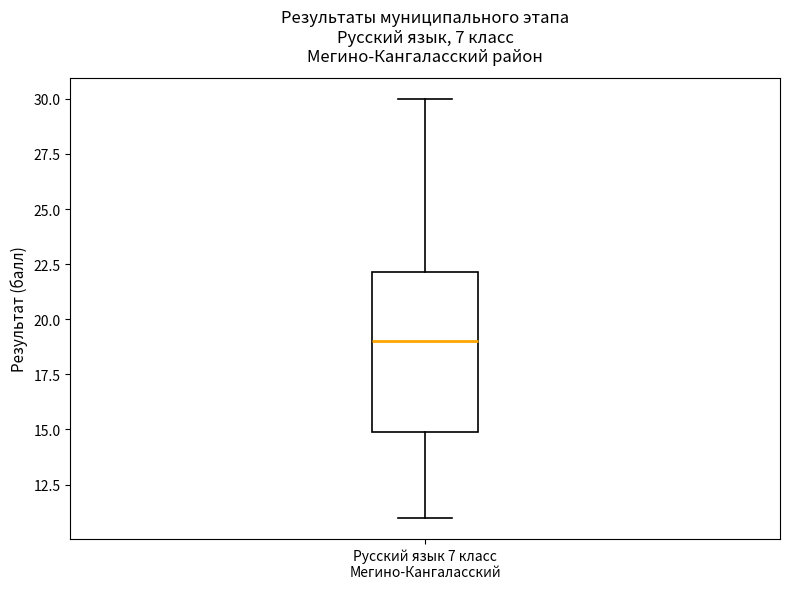

Read this box plot against the y-axis: the position of the median line, the range covered by the box, and the ends of both whiskers. The values are not printed on the chart, so give them approximately, as read against the axis.

median 19, box 15 to 22, whiskers 11 to 30